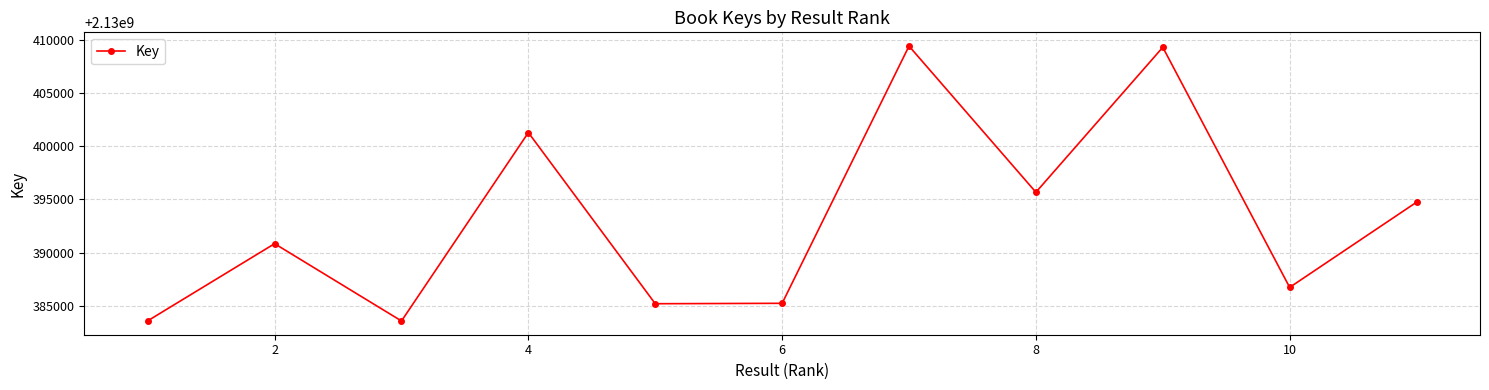

True or false: there are more than 1 points higher than both neighbors.

True